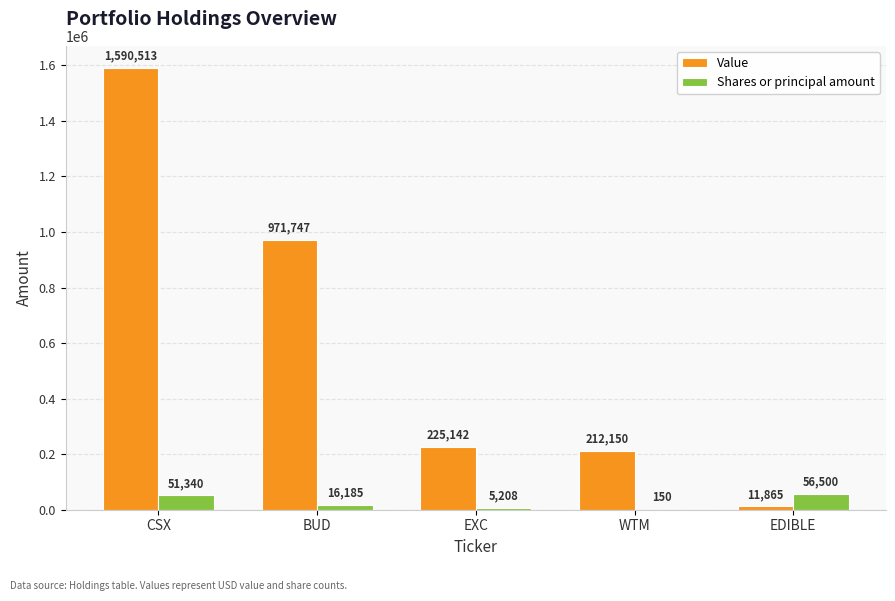

Which series has the largest total across all categories?

Value